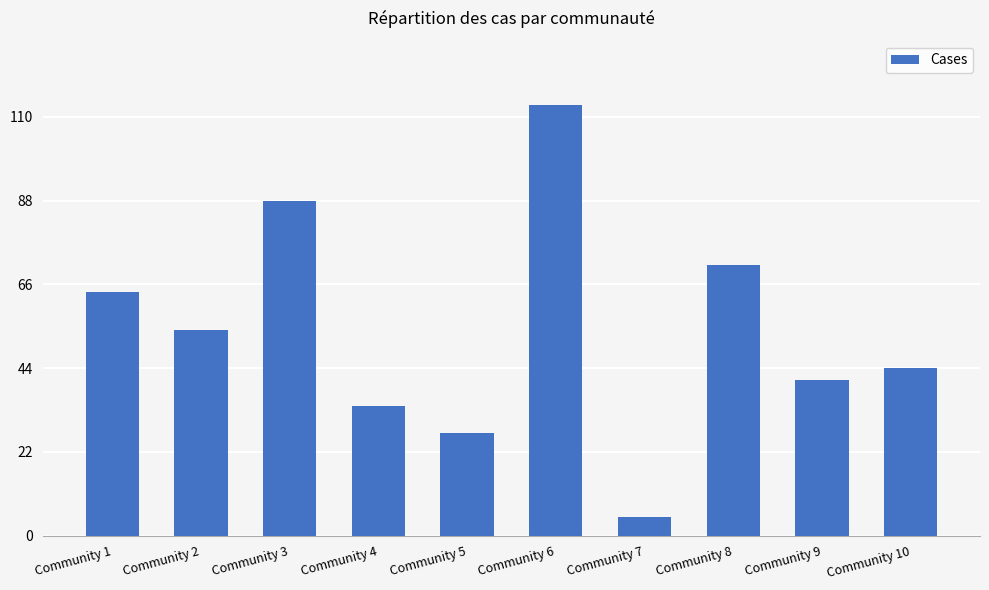

What is the minimum value shown in the chart?

5